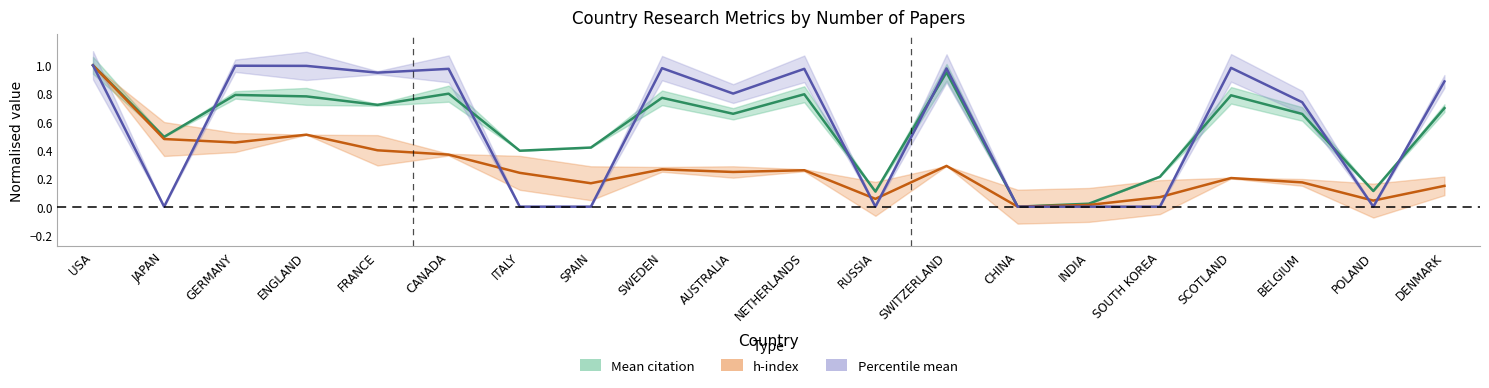

Reading left to right, extract all data points from this chart.

Mean citation: USA=1.0	JAPAN=0.5	GERMANY=0.8	ENGLAND=0.8	FRANCE=0.7	CANADA=0.8	ITALY=0.4	SPAIN=0.4	SWEDEN=0.8	AUSTRALIA=0.7	NETHERLANDS=0.8	RUSSIA=0.1	SWITZERLAND=0.9	CHINA=0.0	INDIA=0.0	SOUTH KOREA=0.2	SCOTLAND=0.8	BELGIUM=0.7	POLAND=0.1	DENMARK=0.7
h-index: USA=1.0	JAPAN=0.5	GERMANY=0.5	ENGLAND=0.5	FRANCE=0.4	CANADA=0.4	ITALY=0.2	SPAIN=0.2	SWEDEN=0.3	AUSTRALIA=0.2	NETHERLANDS=0.3	RUSSIA=0.1	SWITZERLAND=0.3	CHINA=0.0	INDIA=0.0	SOUTH KOREA=0.1	SCOTLAND=0.2	BELGIUM=0.2	POLAND=0.0	DENMARK=0.1
Percentile mean: USA=1.0	JAPAN=0.0	GERMANY=1.0	ENGLAND=1.0	FRANCE=0.9	CANADA=1.0	ITALY=0.0	SPAIN=0.0	SWEDEN=1.0	AUSTRALIA=0.8	NETHERLANDS=1.0	RUSSIA=0.0	SWITZERLAND=1.0	CHINA=0.0	INDIA=0.0	SOUTH KOREA=0.0	SCOTLAND=1.0	BELGIUM=0.7	POLAND=0.0	DENMARK=0.9